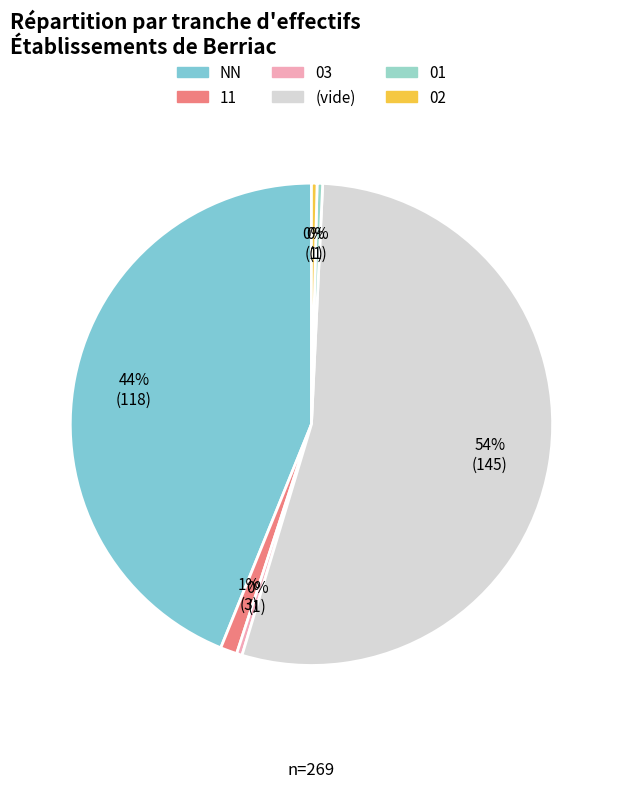

How many segments does this pie chart have?

6